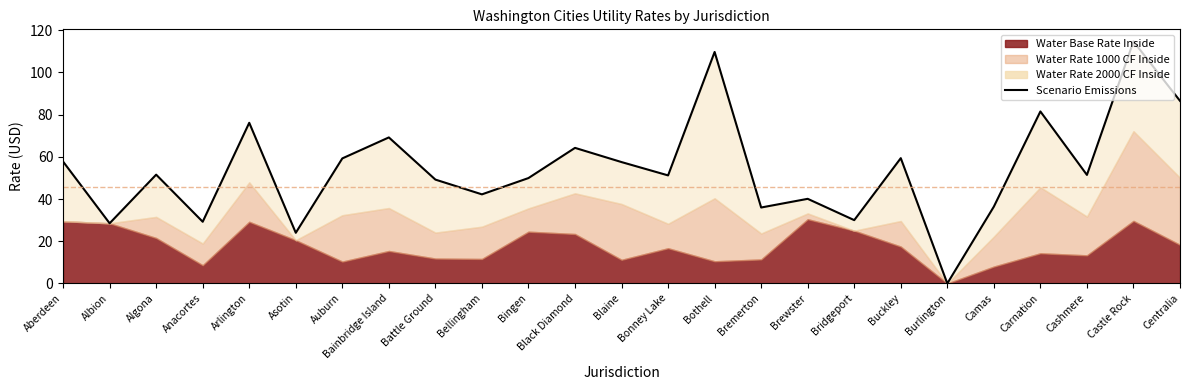

How many lines are shown in the chart?

1